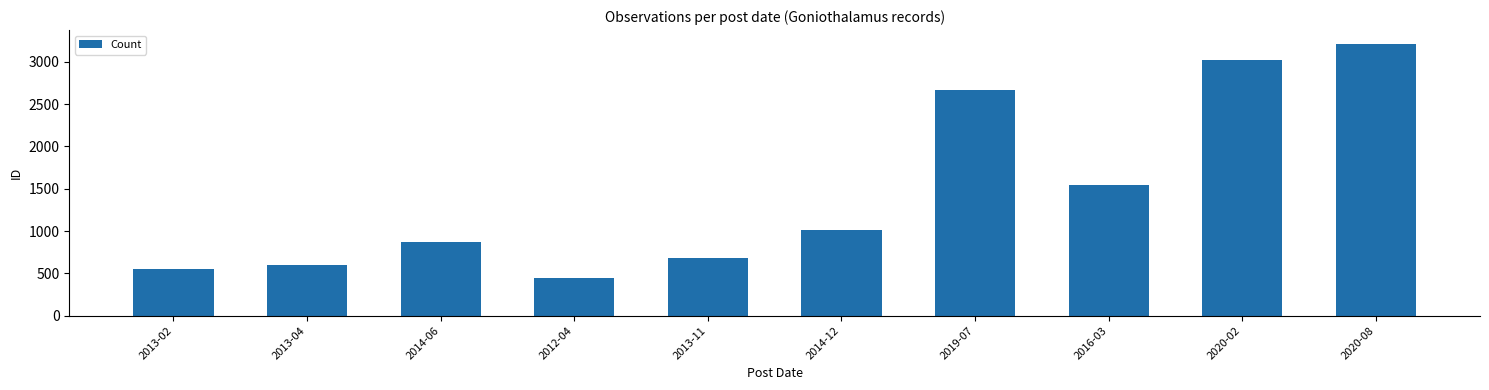

True or false: the data shows 1007 at 2013-04.

False